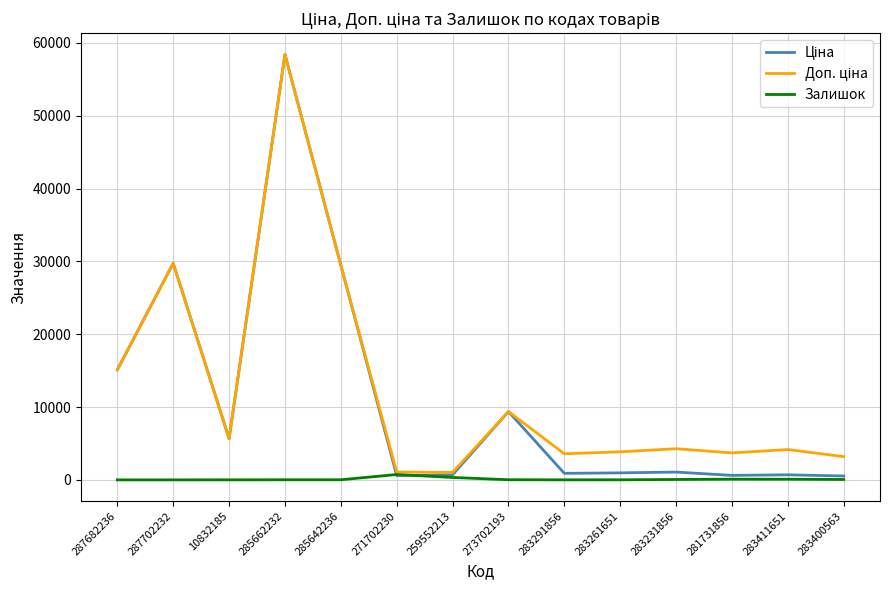

At which category is the sum across all series the highest?

285662232